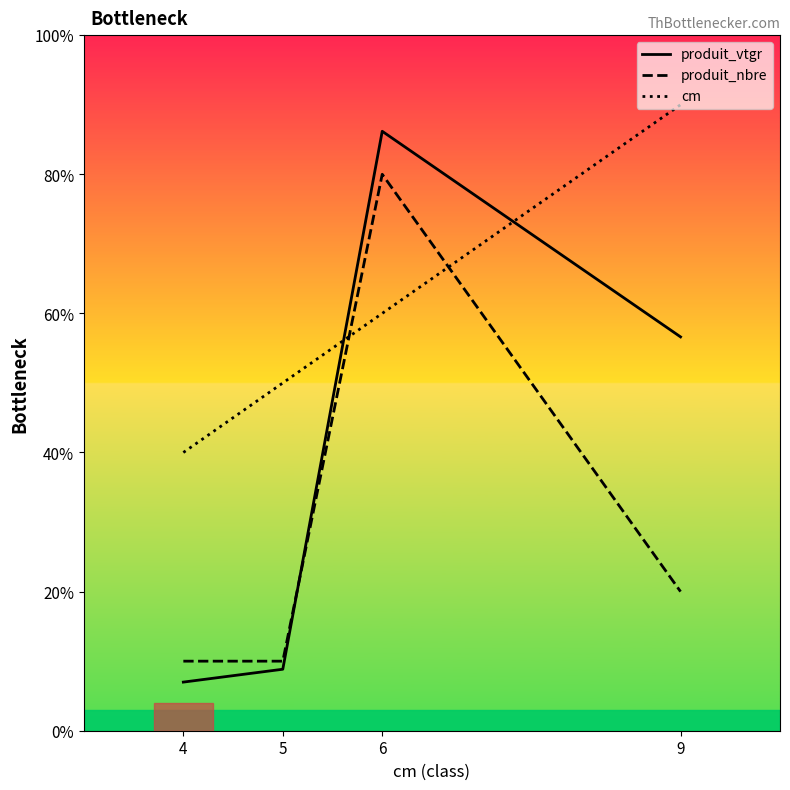

How many intersections are there between produit_nbre and cm?

2